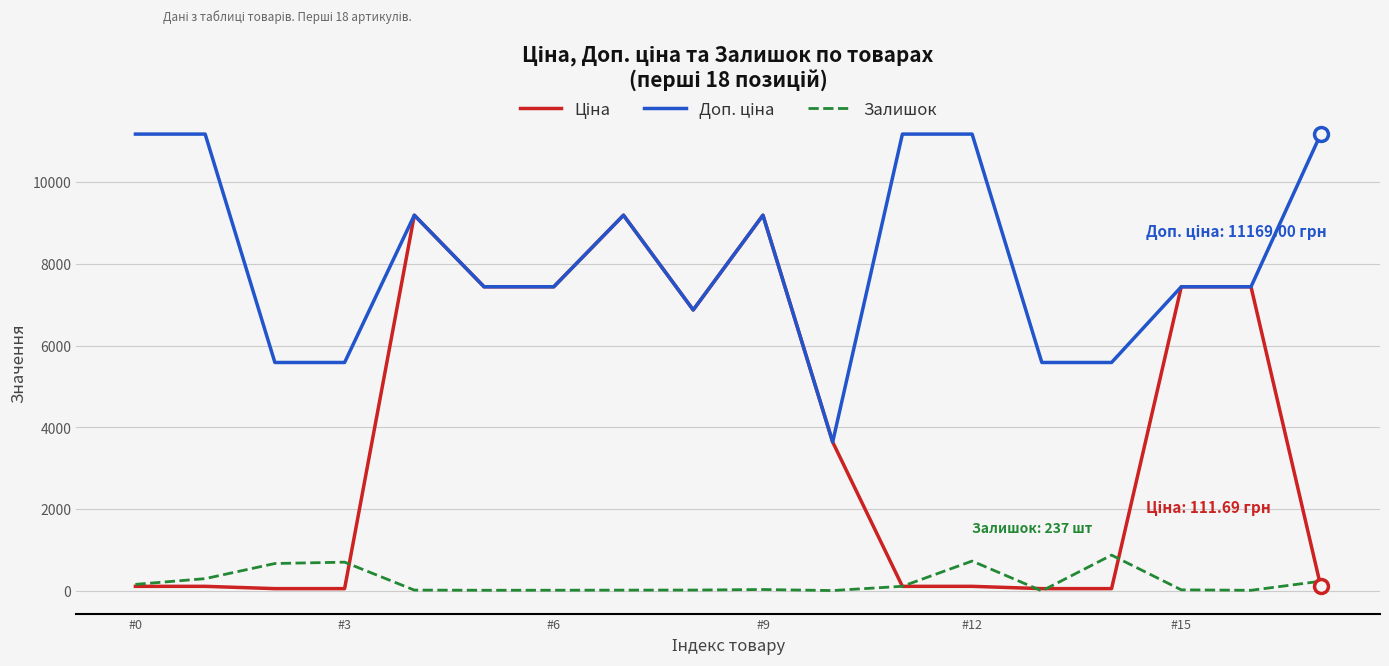

What is the maximum value shown in the chart?

11169.0